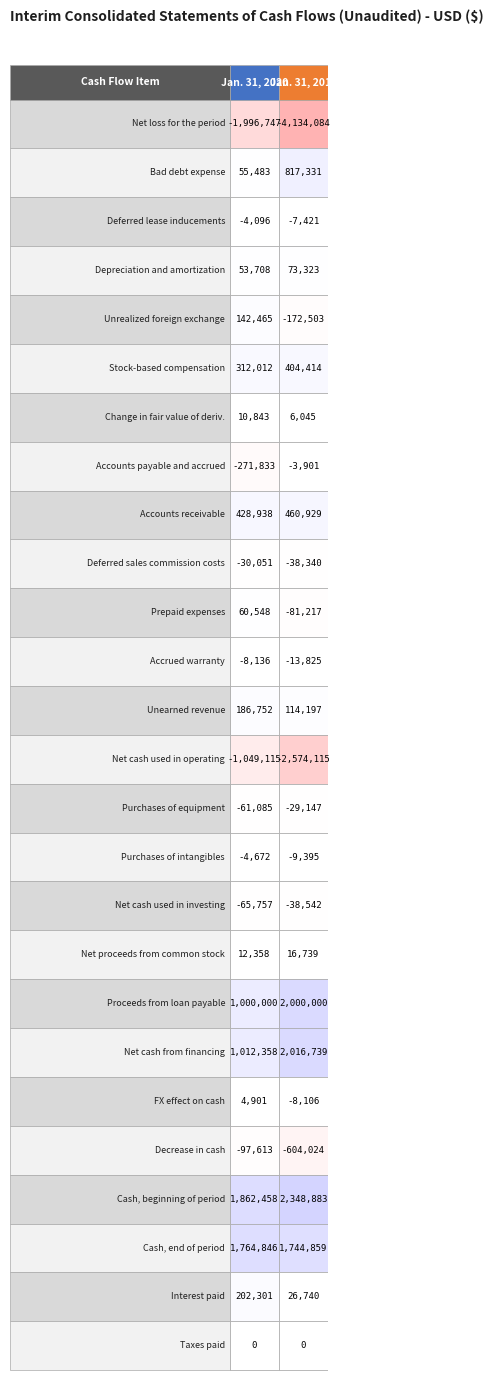

What is the average value of the Depreciation and amortization series?

63516